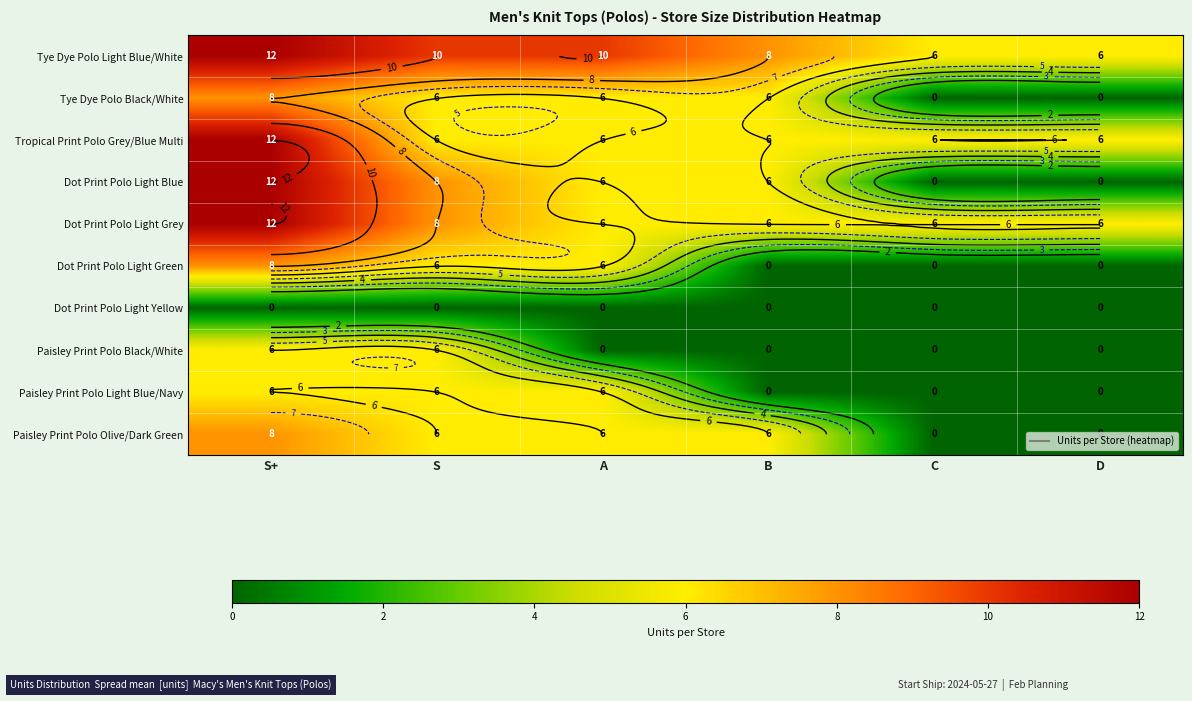

At which category is the sum across all series the highest?

S+